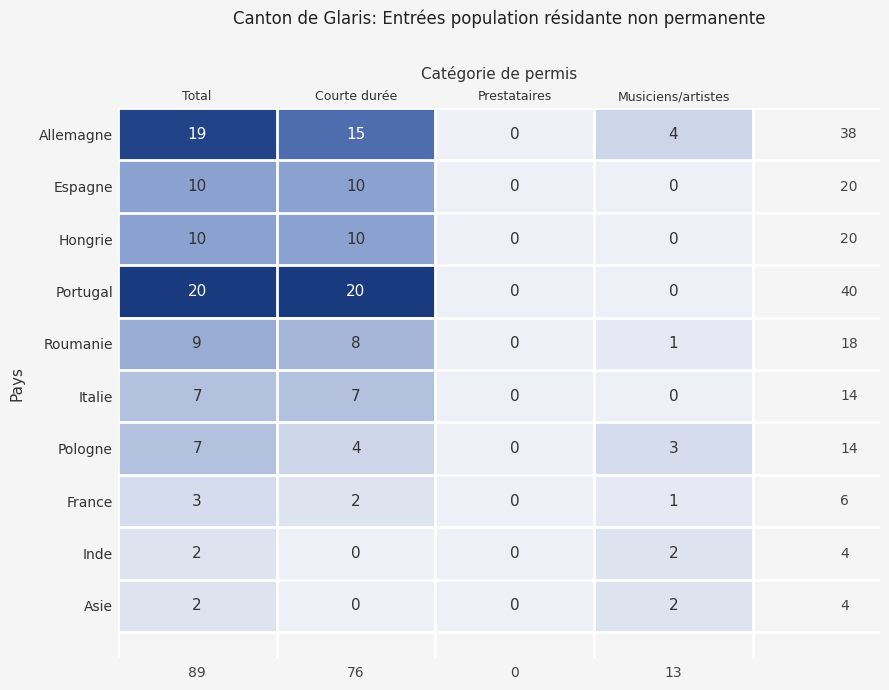

What is the maximum value shown in the chart?

20